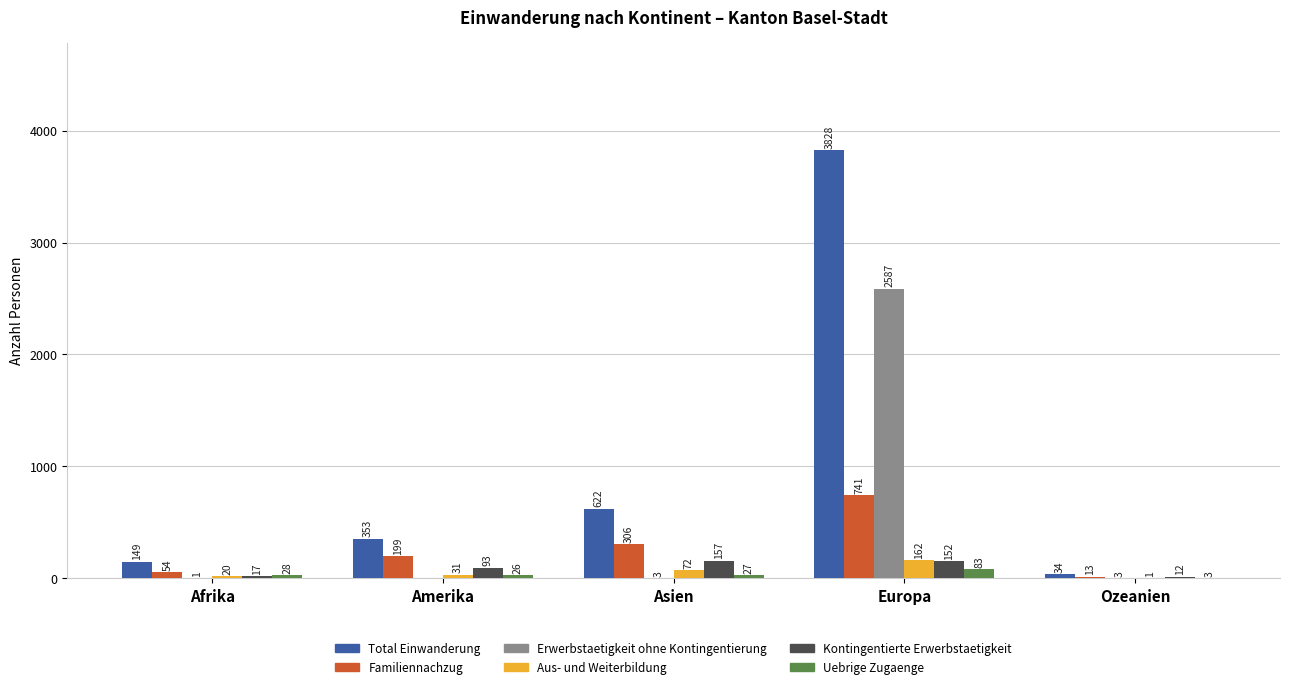

What are all the series names shown in the legend?

Total Einwanderung, Familiennachzug, Erwerbstaetigkeit ohne Kontingentierung, Aus- und Weiterbildung, Kontingentierte Erwerbstaetigkeit, Uebrige Zugaenge